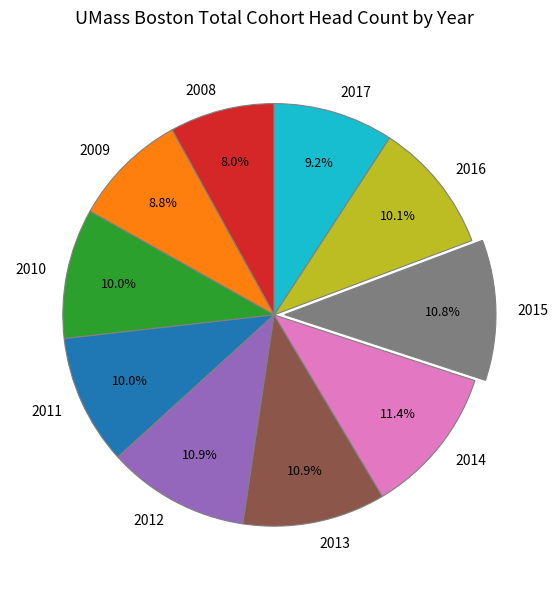

The 2015 slice represents 11% of the pie. True or false?

True